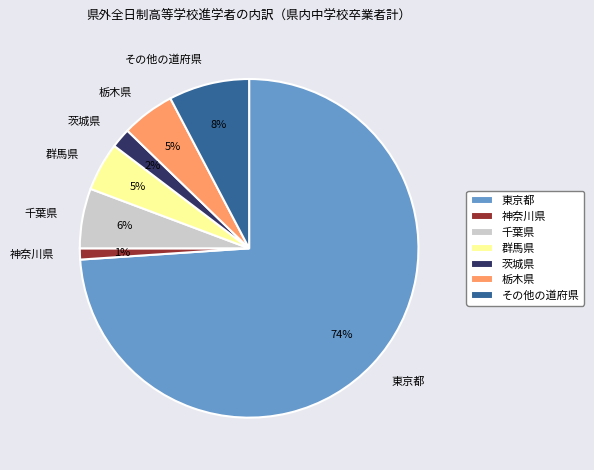

How many slices are in this pie chart?

7